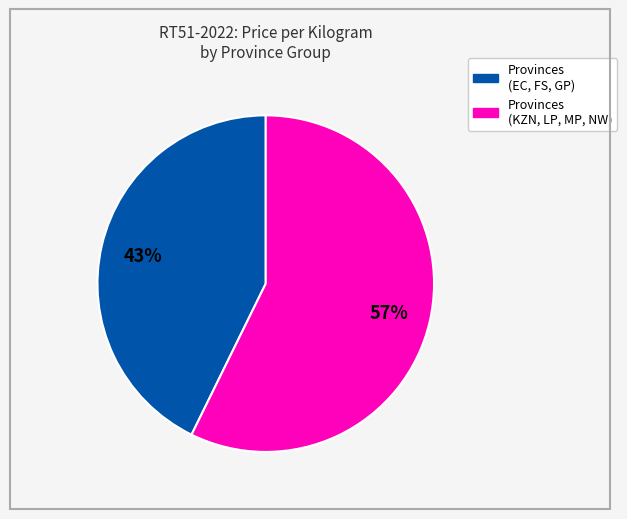

Is there any slice that represents more than half of the pie?

Yes